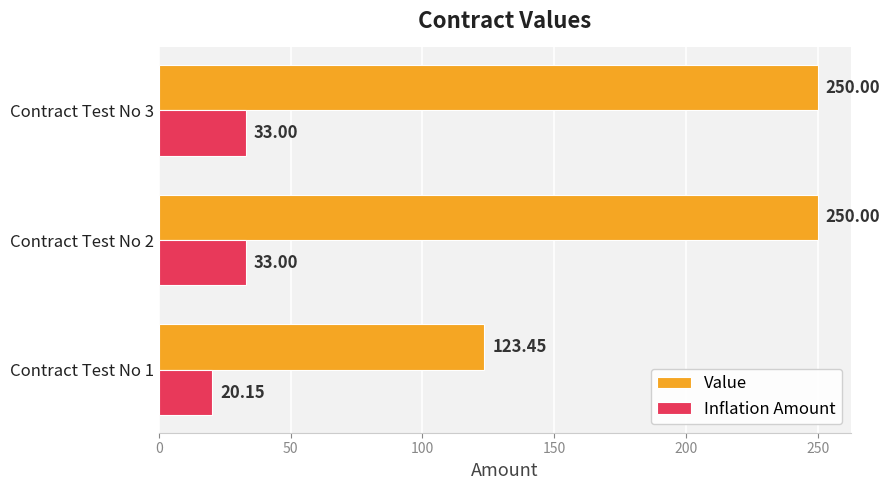

List the series in order of their peak value, lowest first.

Inflation Amount, Value